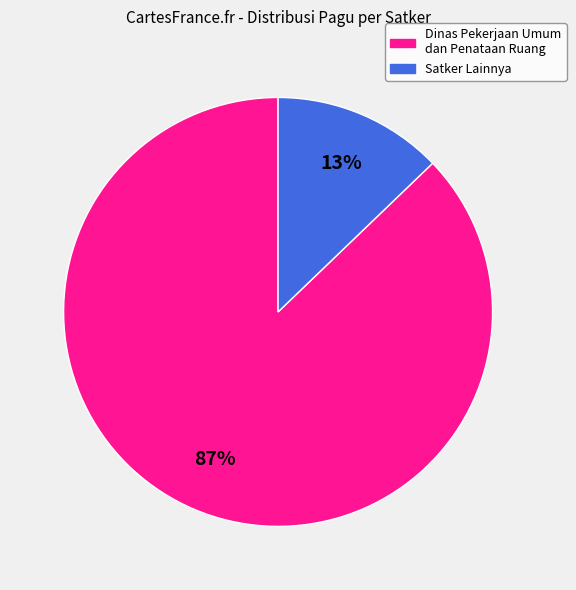

Does any single category account for the majority?

Yes